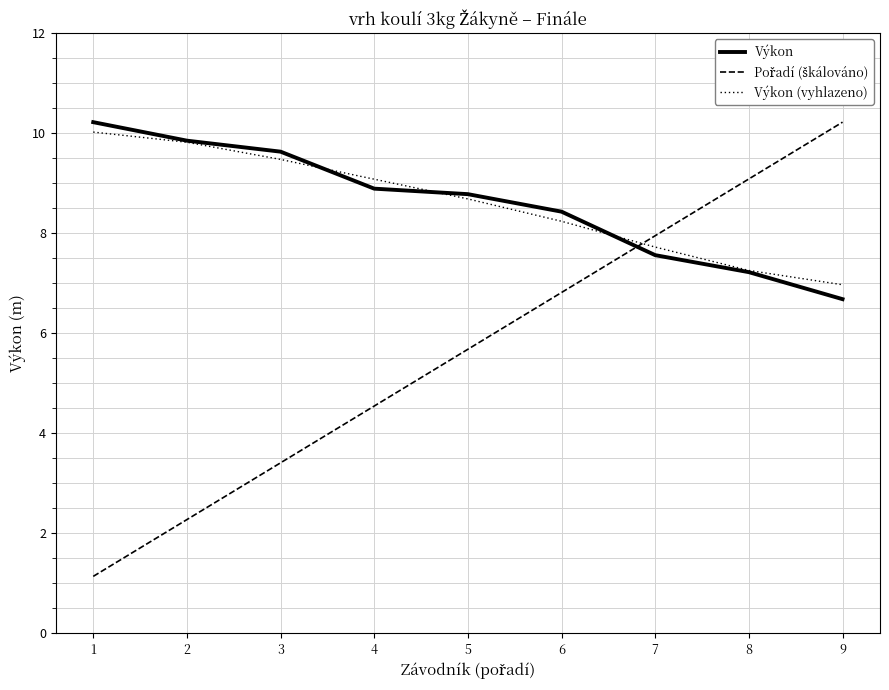

Is the value of Výkon at 9 greater than the value of Výkon (vyhlazeno) at 4?

No